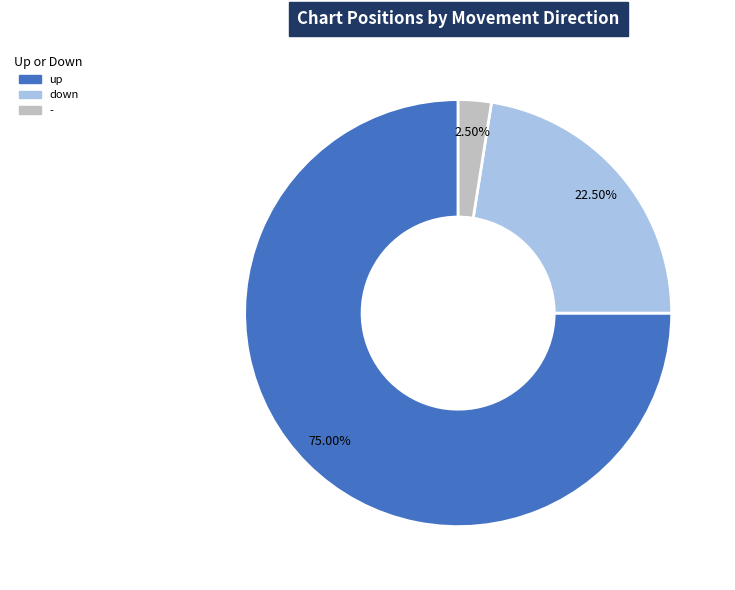

What is the largest slice in the pie chart?

up